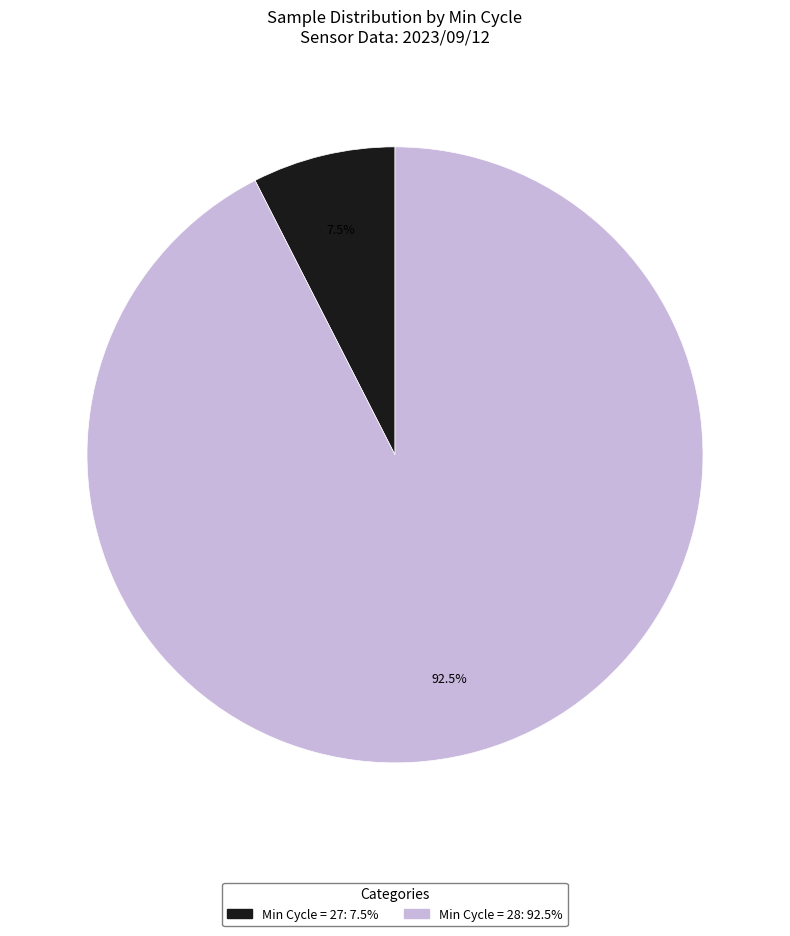

What is the majority slice?

Min Cycle = 28: 92.5%